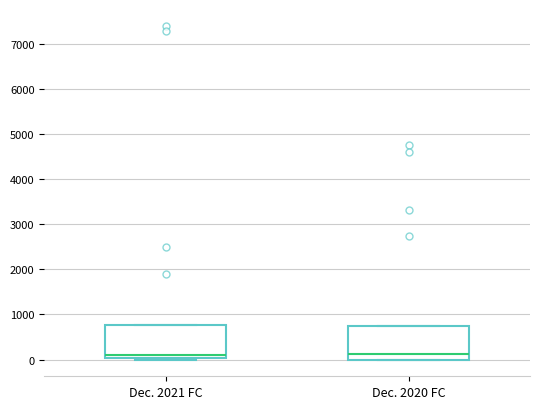

Reading left to right, transcribe this box plot: for each box, give where its median line is, the range the box spans, and where its two whiskers end, as read against the y-axis. The values are not printed on the chart, so give them approximately, as read against the axis.

Dec. 2021 FC: median 100, box 0 to 800, whiskers 0 to 800
Dec. 2020 FC: median 100, box 0 to 700, whiskers 0 to 700